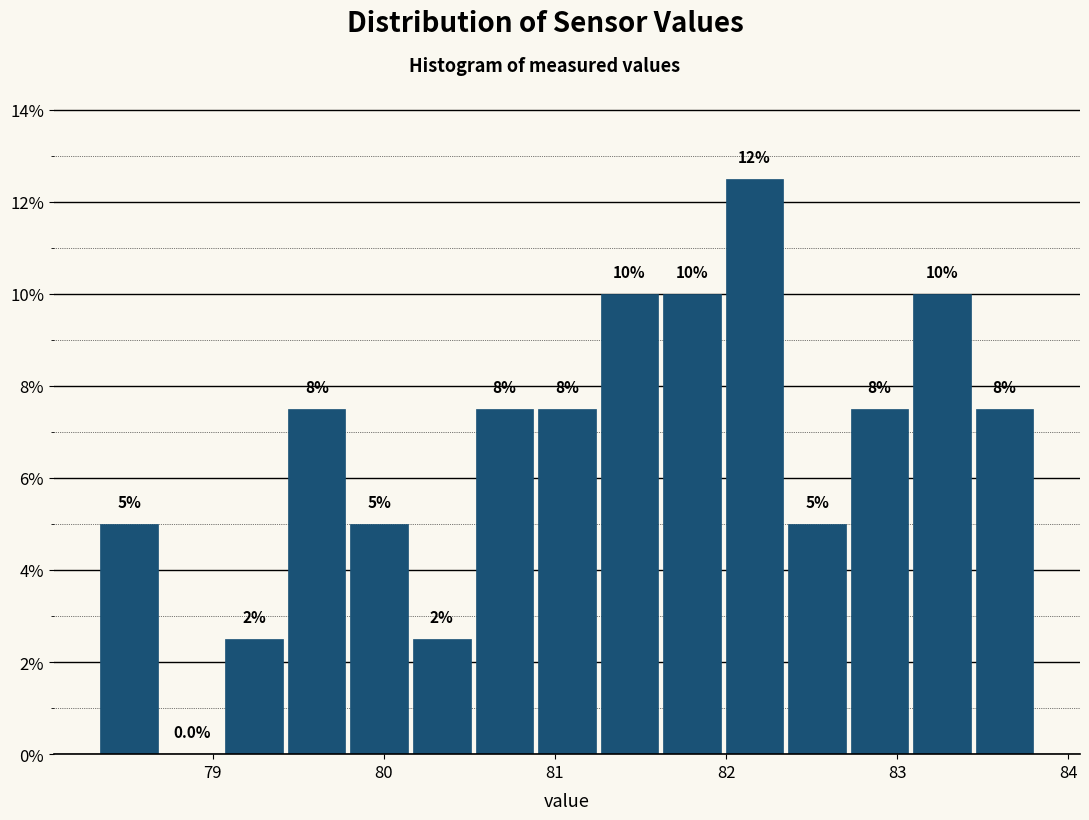

Read against the x-axis, roughly where is the centre of the tallest bar?

82.2